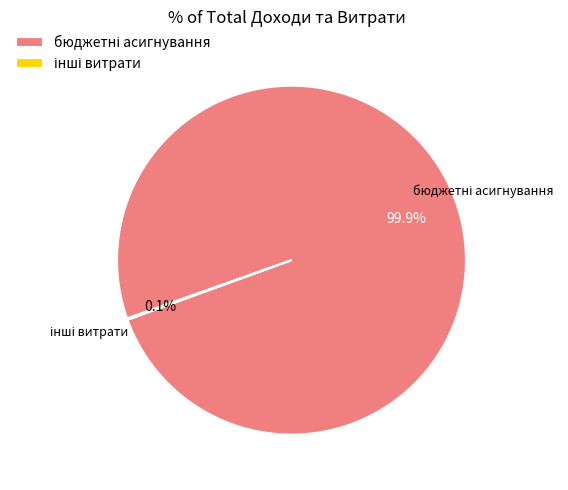

Does any single category account for the majority?

Yes